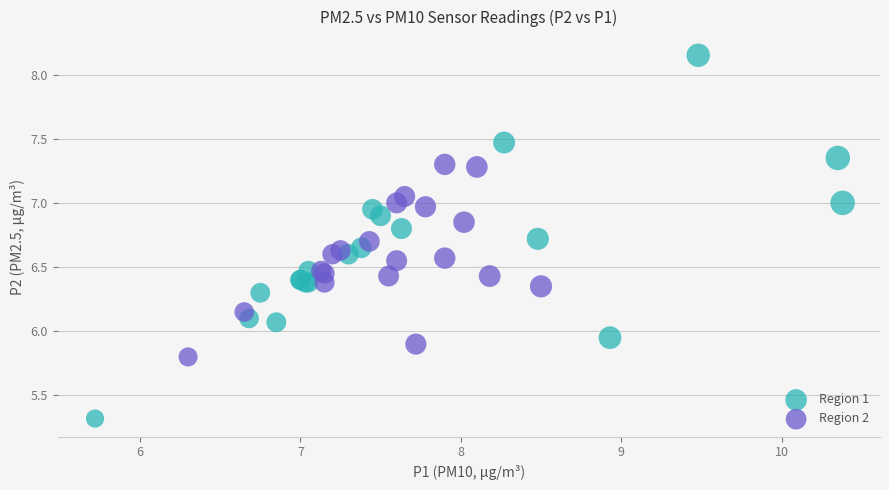

Which series reaches the maximum Y coordinate?

Region 1